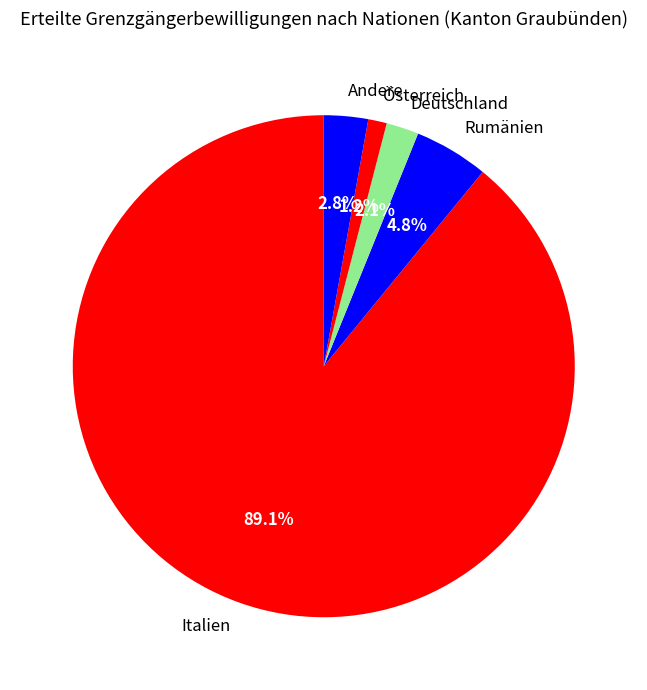

Count the number of slices in the pie.

5